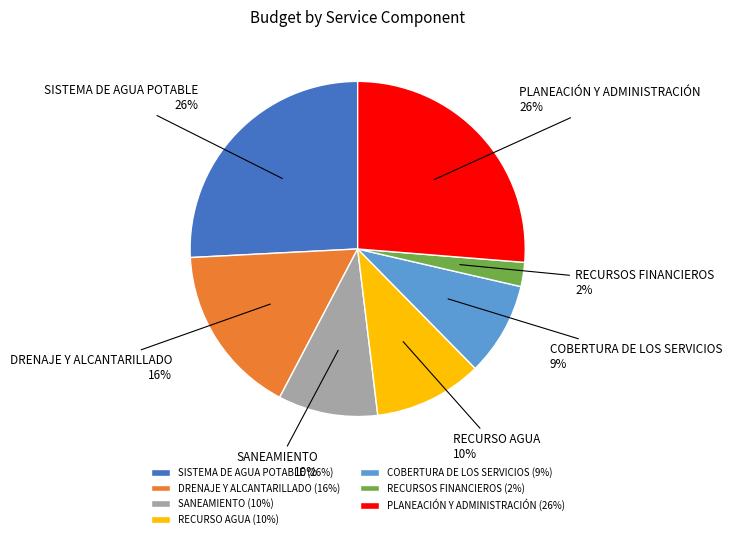

Is there a majority slice in this chart?

No